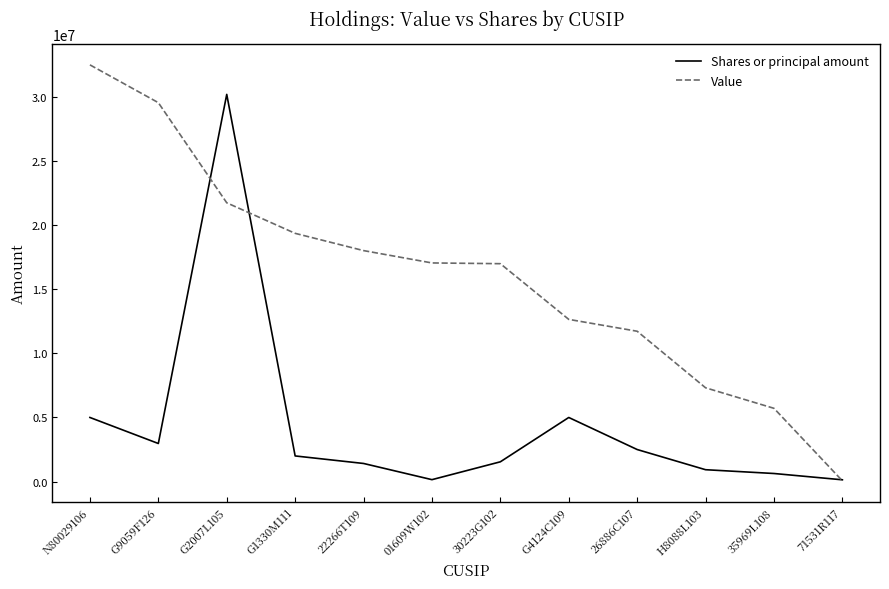

Does the chart have visible grid lines?

No